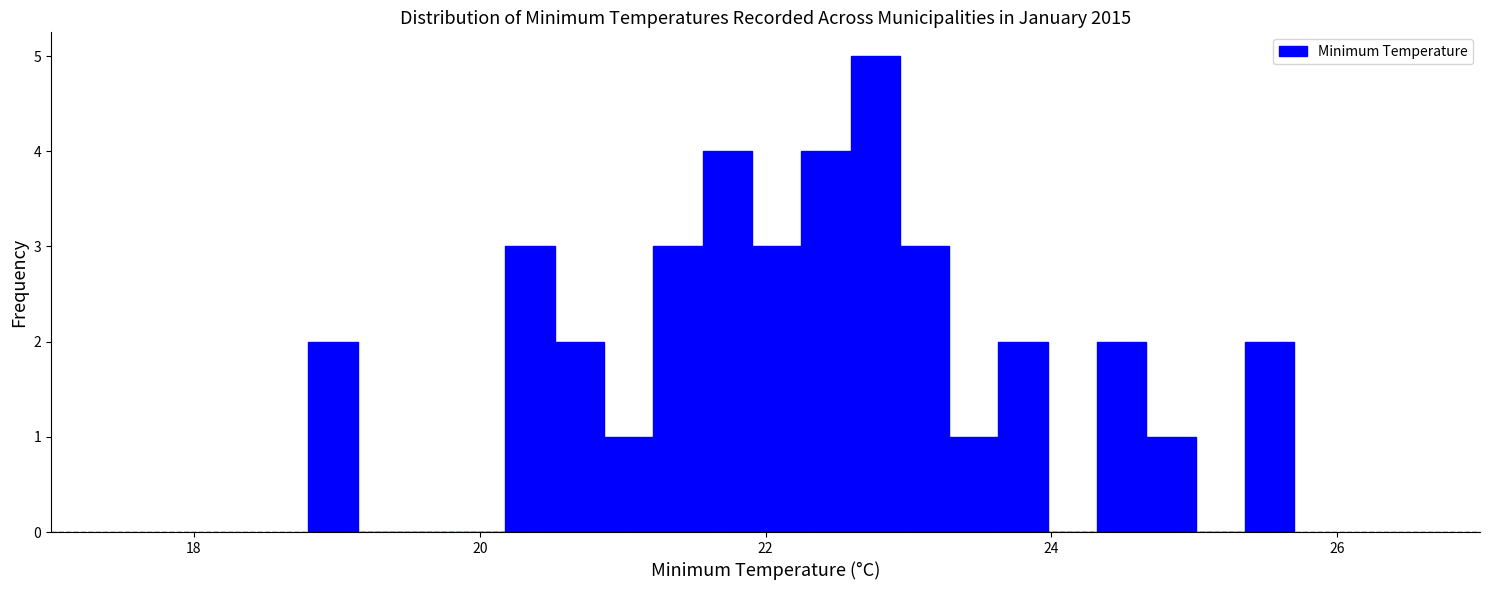

Around what value on the x-axis is the tallest bar? Give the approximate position of its centre, as read against the axis.

22.8